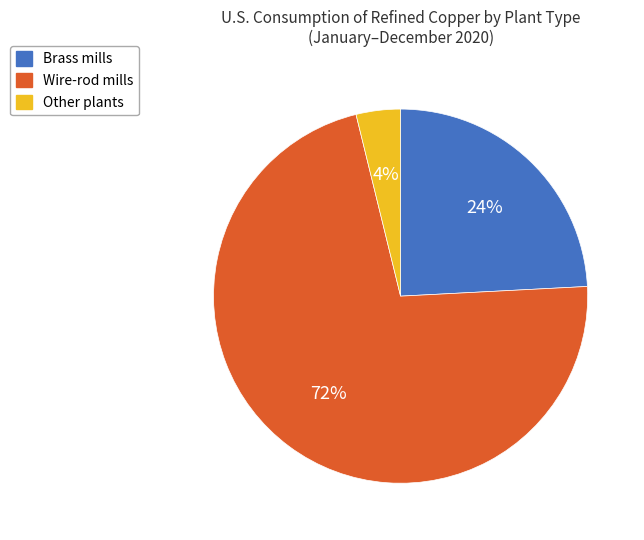

To the nearest percent, what is the combined percentage of Wire-rod mills and Brass mills?

96%